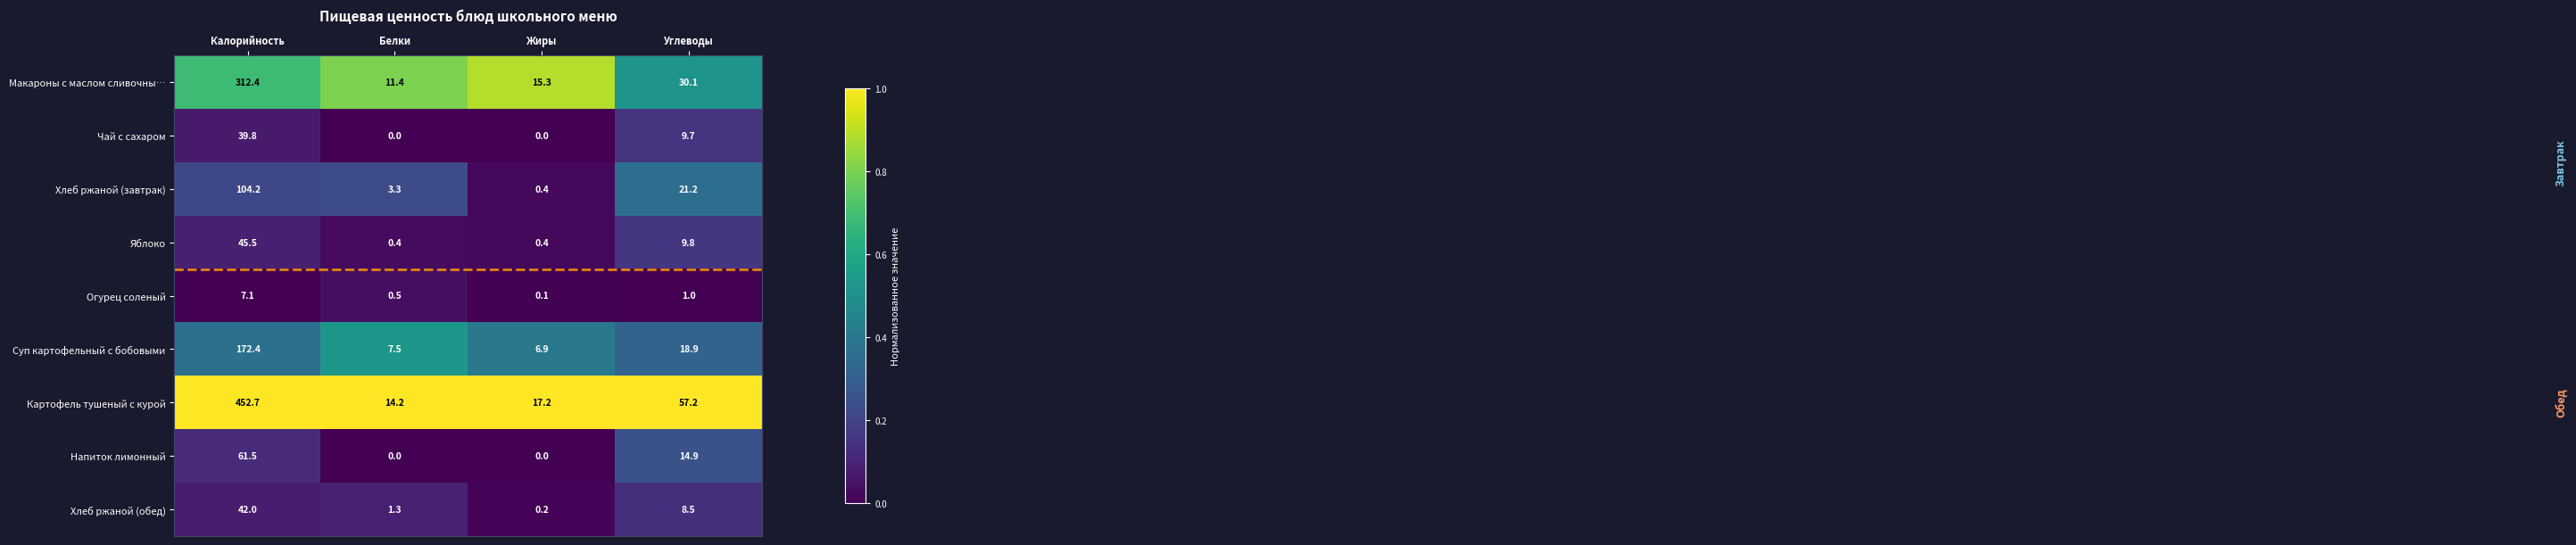

Rank the series by their maximum value, from lowest to highest.

Огурец соленый, Чай с сахаром, Хлеб ржаной (обед), Яблоко, Напиток лимонный, Хлеб ржаной (завтрак), Суп картофельный с бобовыми, Макароны с маслом сливочны…, Картофель тушеный с курой